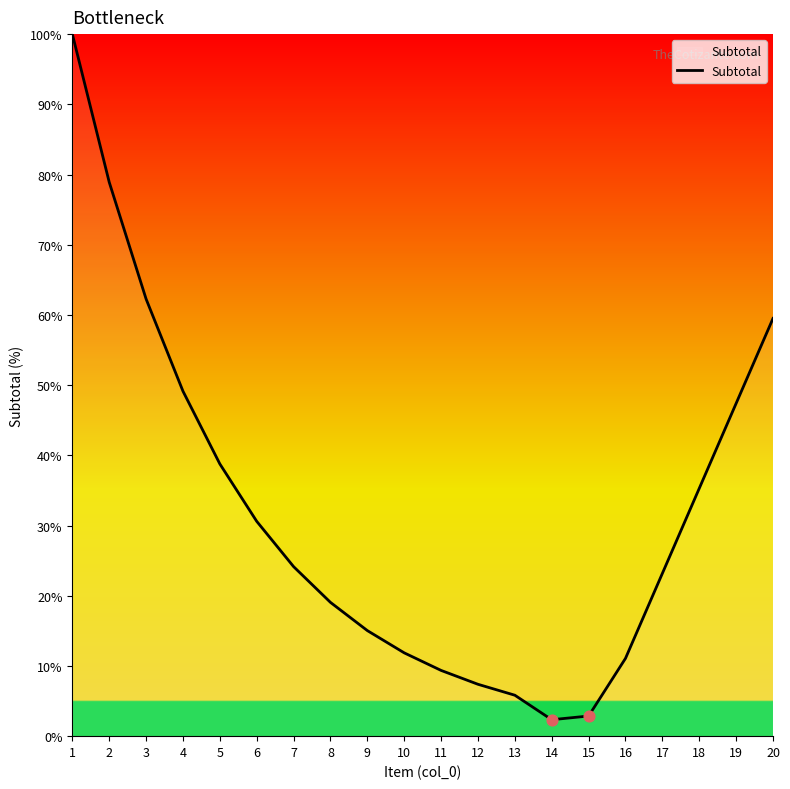

Which has a higher value, 2 or 7?

2